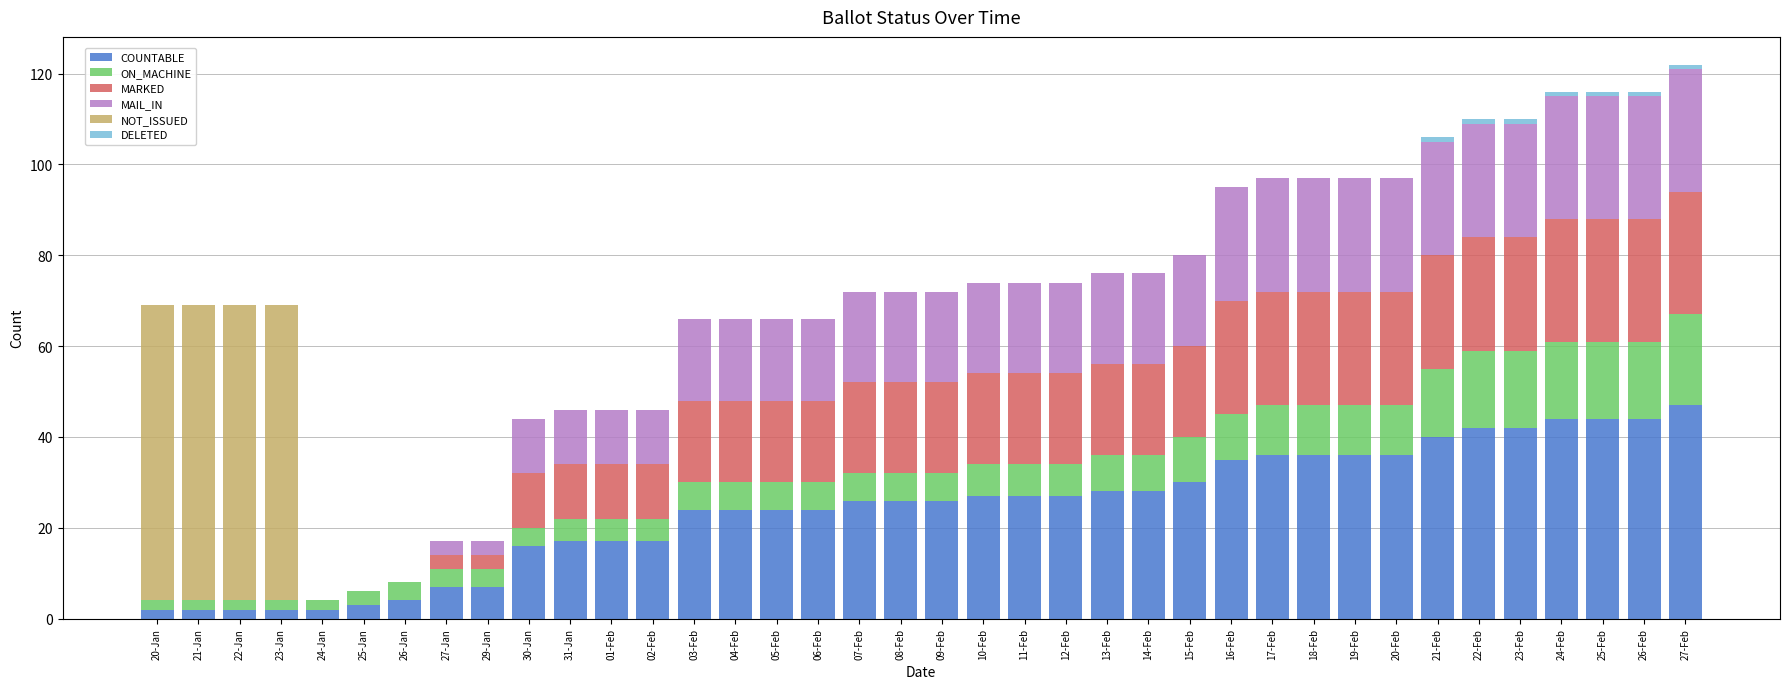

What is the maximum value for COUNTABLE?

47